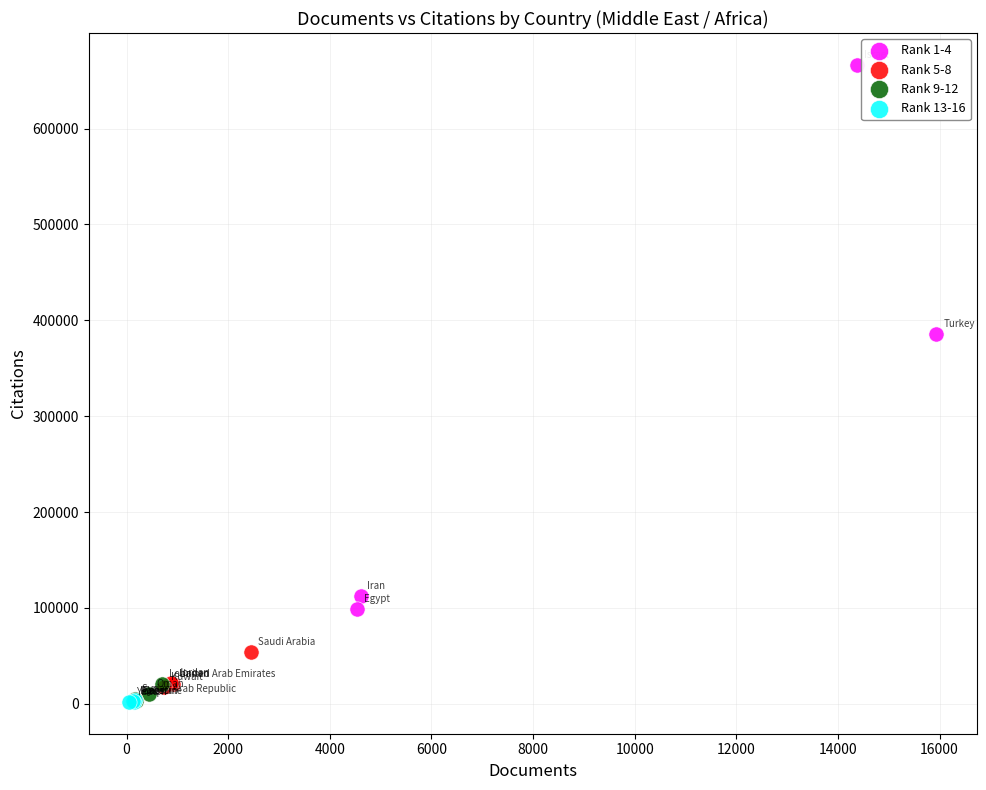

Which series reaches the maximum Y coordinate?

Rank 1-4